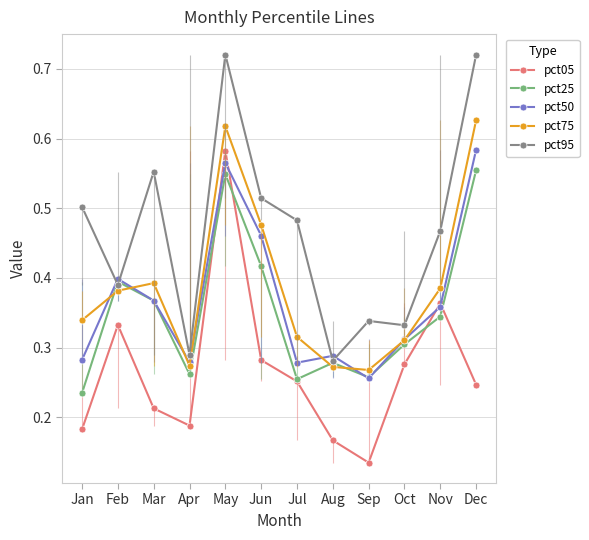

Where do pct25 and pct05 first cross each other?

Apr and May